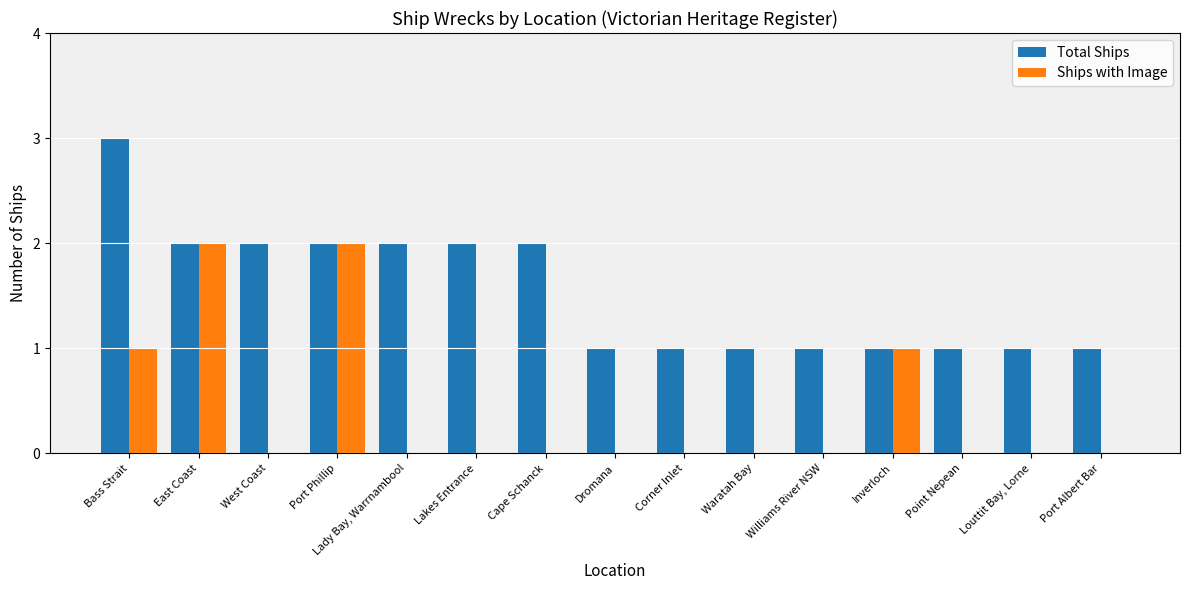

What is the sum of all Total Ships values?

23